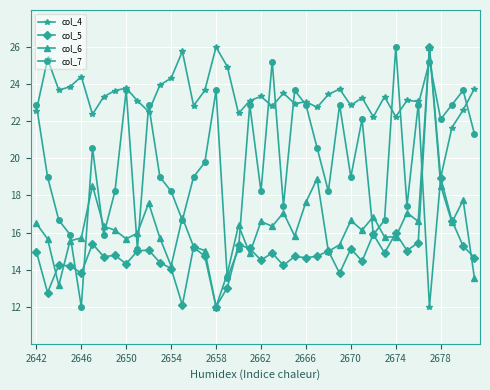

How many distinct data groups are displayed?

4